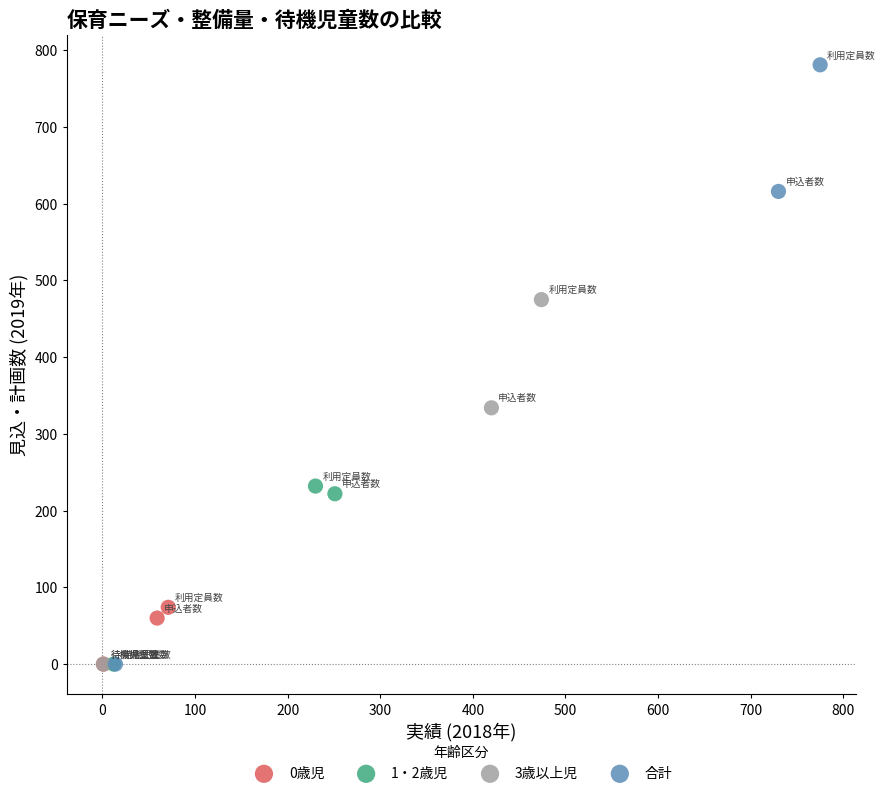

Which series reaches the maximum Y coordinate?

合計